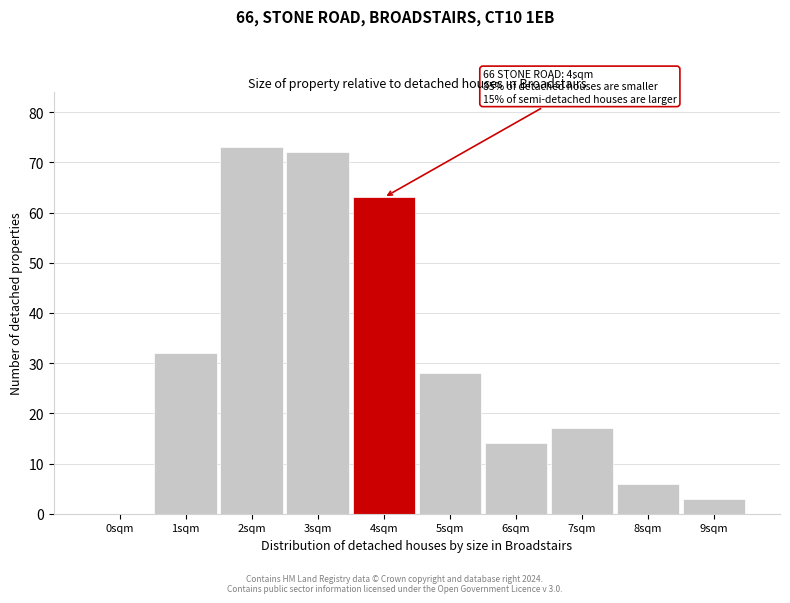

Reading right to left, extract all data points from this chart.

9sqm=3	8sqm=6	7sqm=17	6sqm=14	5sqm=28	4sqm=63	3sqm=72	2sqm=73	1sqm=32	0sqm=0